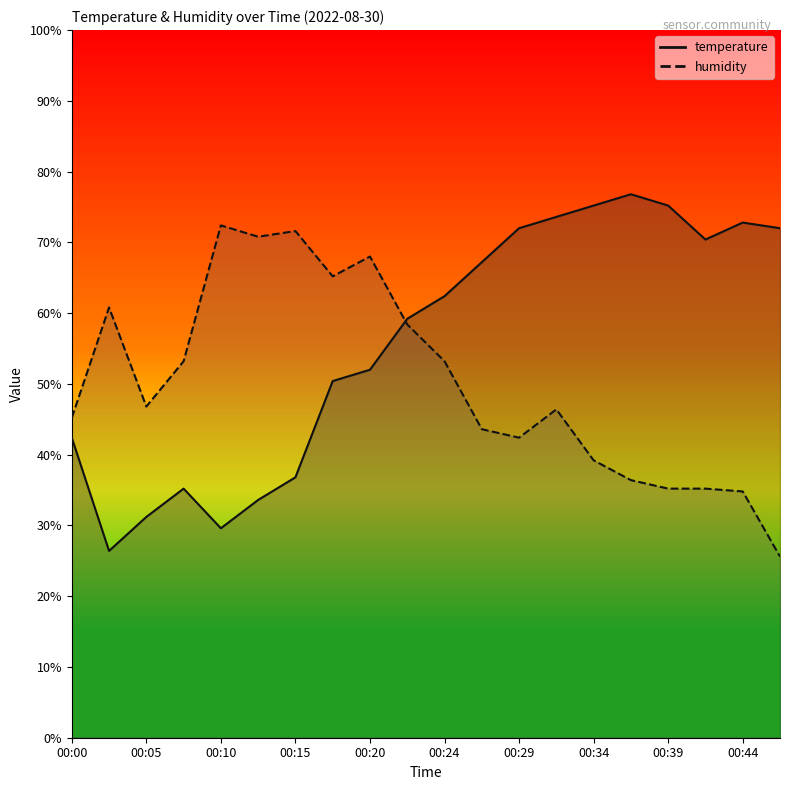

At which category does temperature reach its first local peak?

00:07